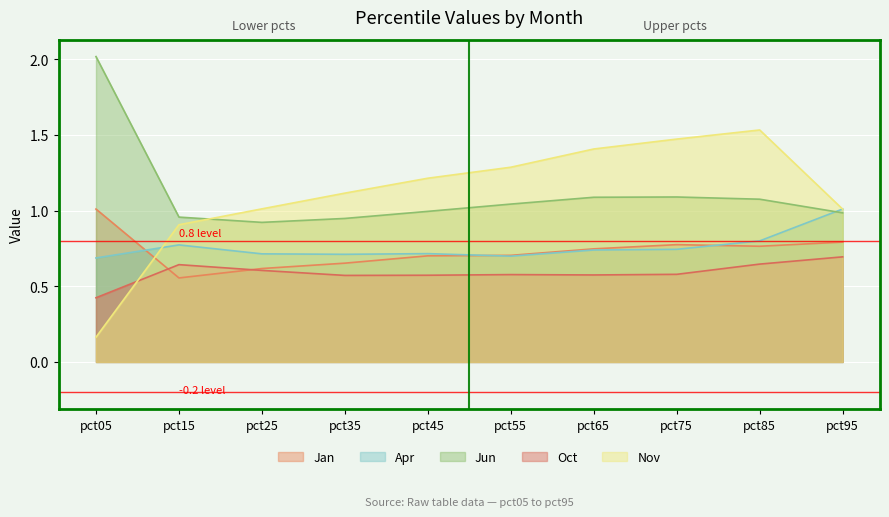

True or false: Jun has a value of 0.4 at pct95.

False